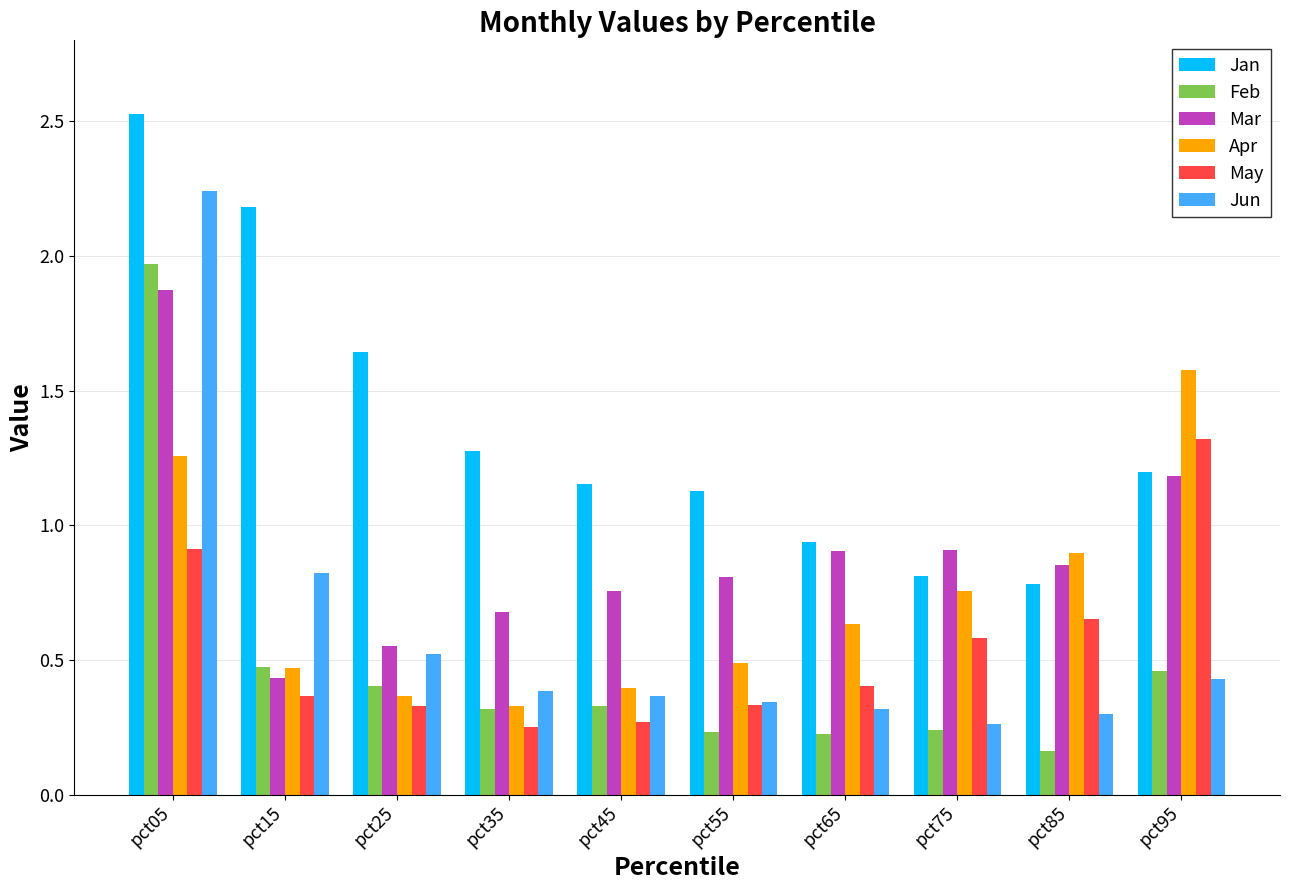

Is the value of Mar at pct45 greater than the value of Jan at pct05?

No